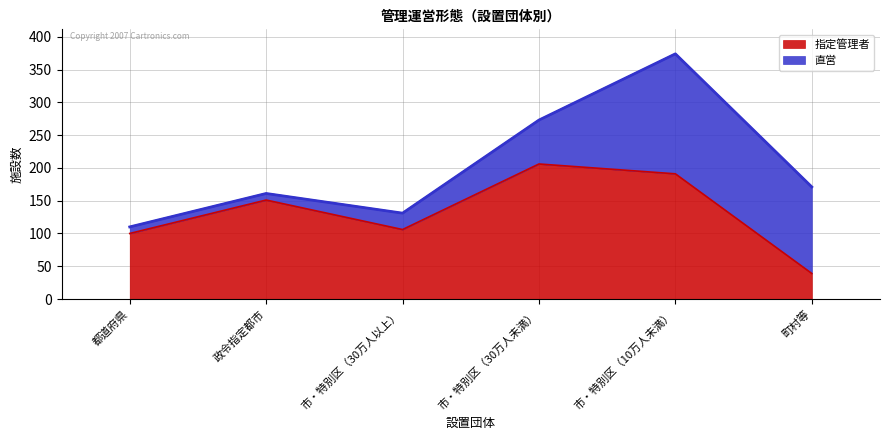

Reading left to right, extract all data points from this chart.

都道府県=100	政令指定都市=151	市・特別区（30万人以上）=106	市・特別区（30万人未満）=206	市・特別区（10万人未満）=191	町村等=39